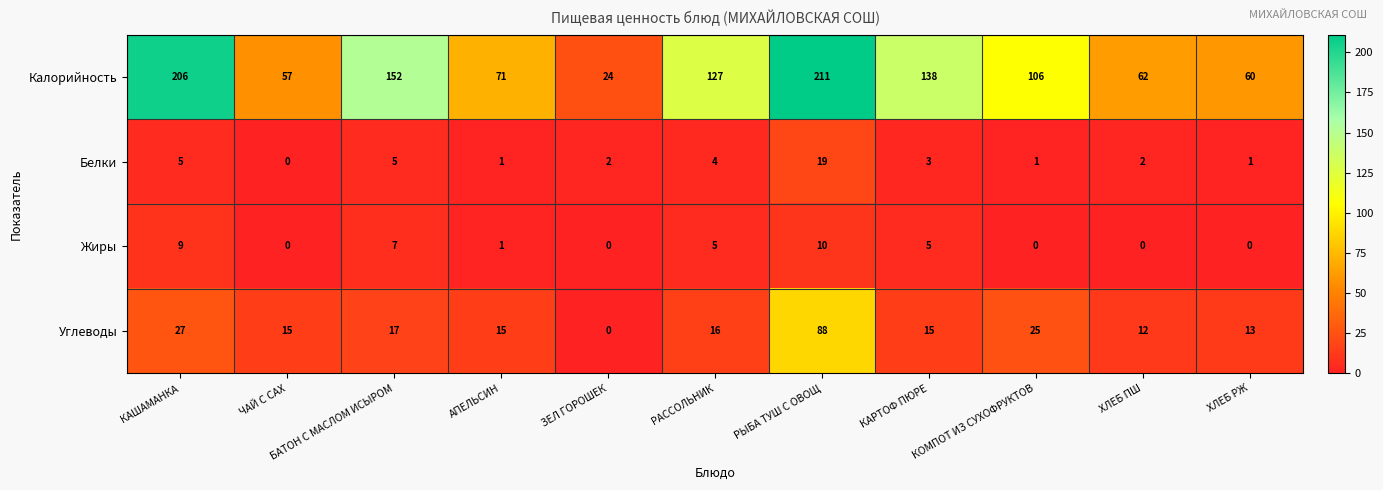

The Калорийность series shows 206 at КАШАМАНКА. True or false?

True